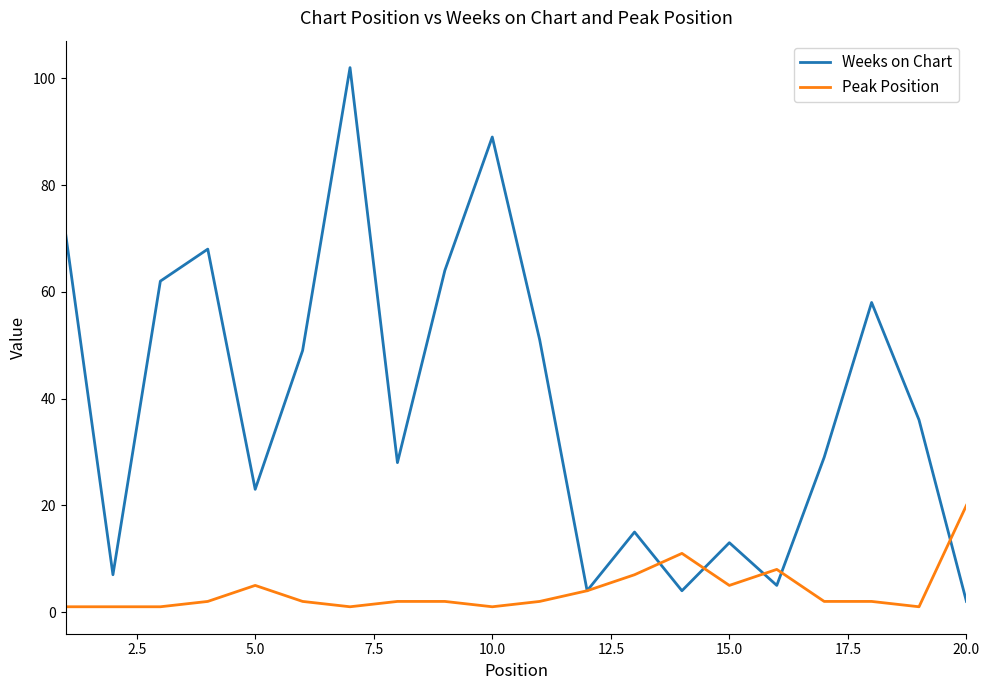

Reading left to right, transcribe all the data shown in this chart.

Weeks on Chart: 71	7	62	68	23	49	102	28	64	89	51	4	15	4	13	5	29	58	36	2
Peak Position: 1	1	1	2	5	2	1	2	2	1	2	4	7	11	5	8	2	2	1	20